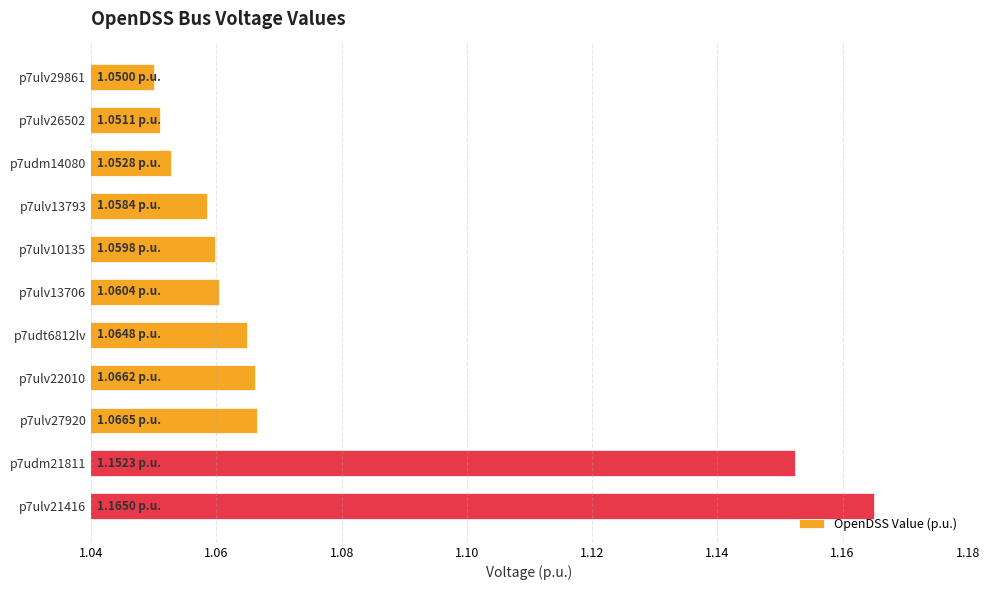

What is the sum of the values at p7ulv13793 and p7ulv29861?

2.1